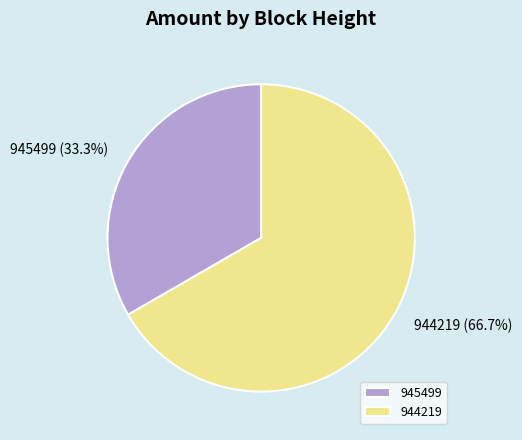

To the nearest percent, what is the combined percentage of 945499 and 944219?

100%